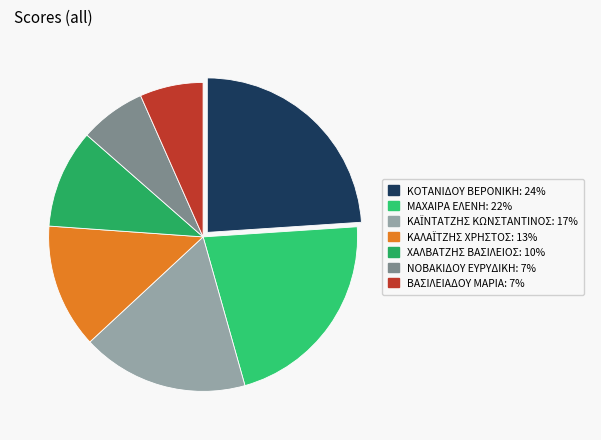

Do ΧΑΛΒΑΤΖΗΣ ΒΑΣΙΛΕΙΟΣ and ΜΑΧΑΙΡΑ ΕΛΕΝΗ together represent more than half of the pie?

No